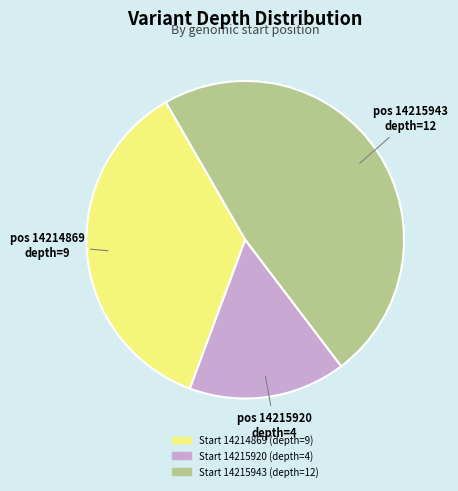

Is there a majority slice in this chart?

No